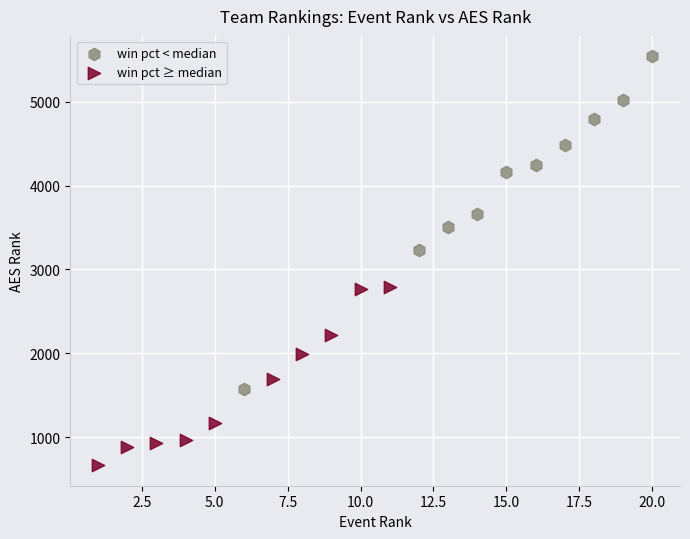

Which series contains the highest Y value?

win pct < median